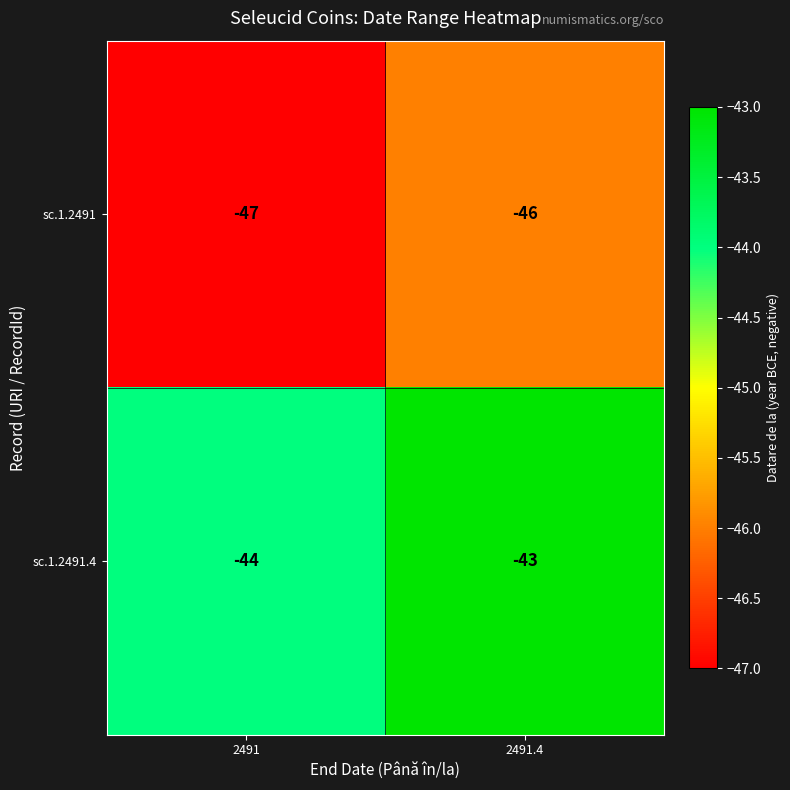

How many data points in sc.1.2491.4 are less than -43?

1